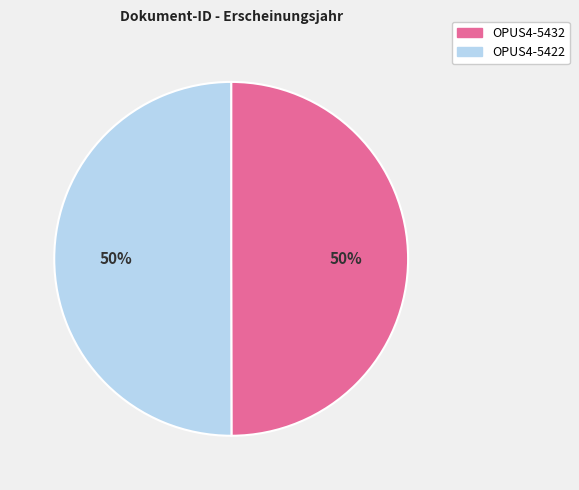

Combined, do OPUS4-5422 and OPUS4-5432 account for over 50%?

Yes